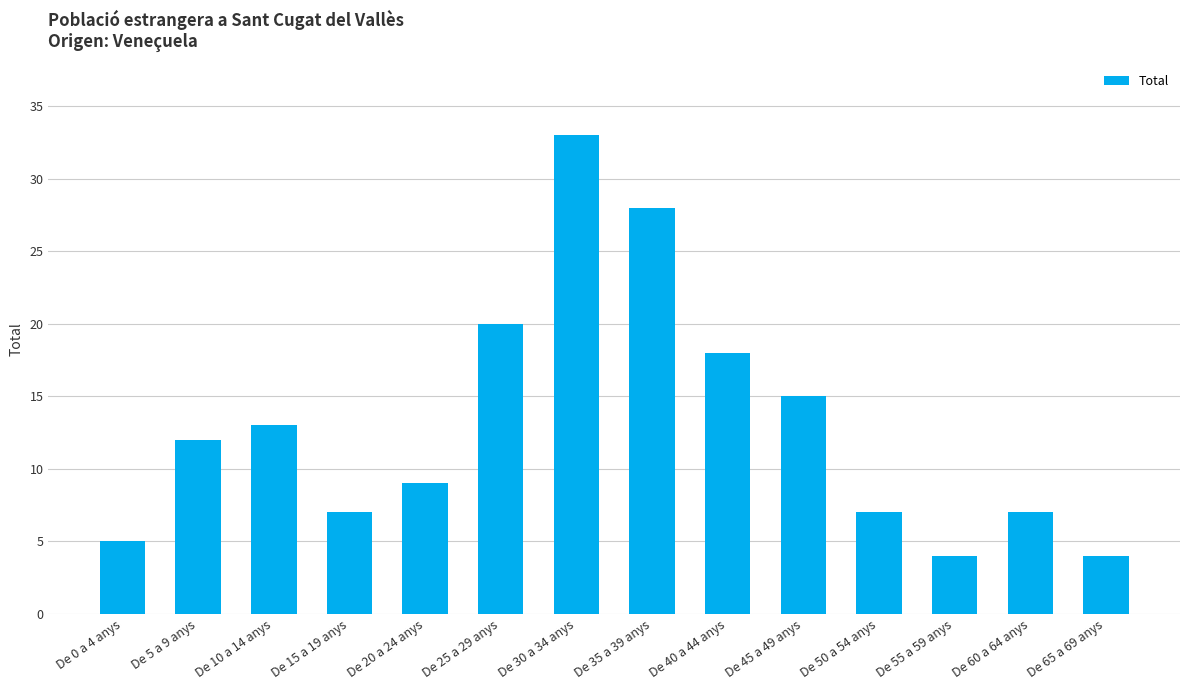

True or false: the data shows 33 at De 30 a 34 anys.

True